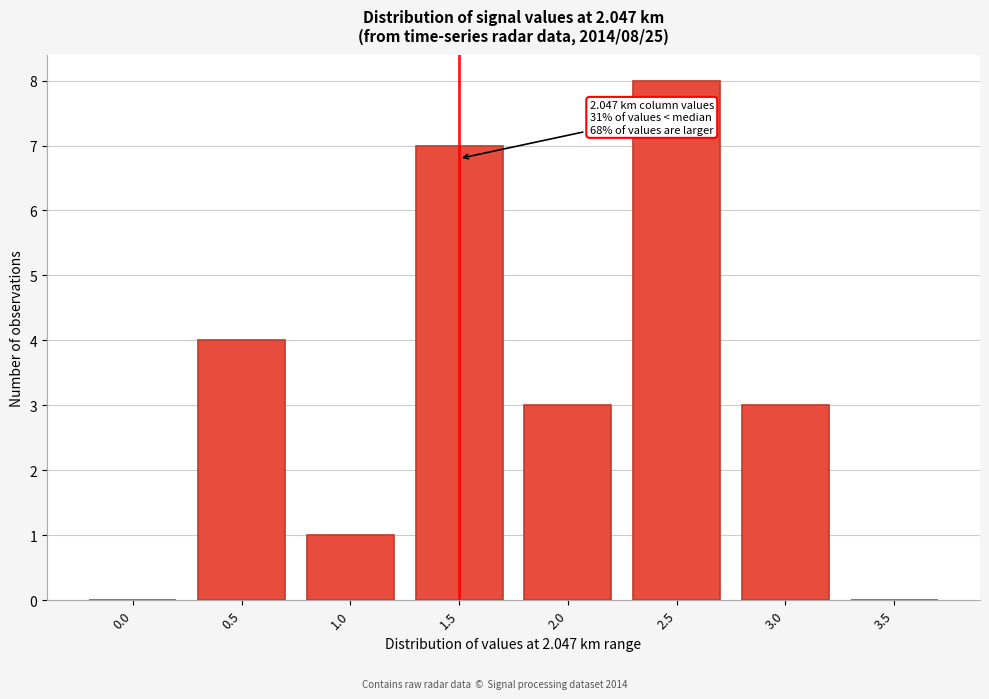

Reading left to right, what are all the values shown in this chart?

0.0=0	0.5=4	1.0=1	1.5=7	2.0=3	2.5=8	3.0=3	3.5=0